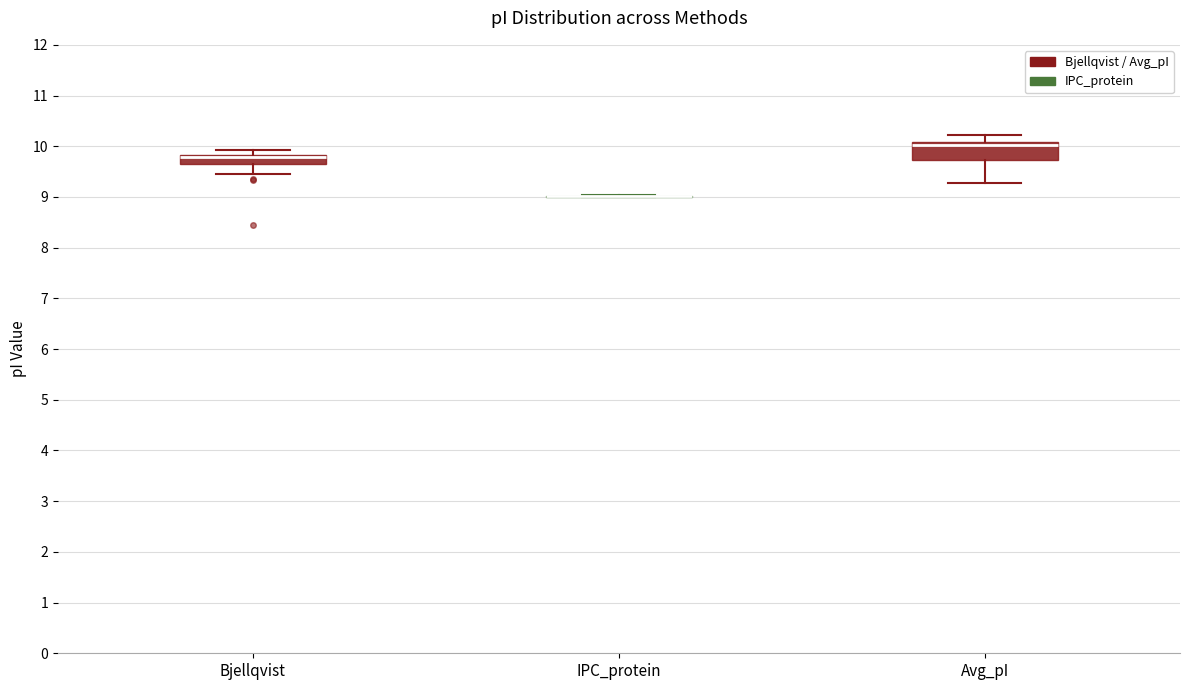

Reading left to right, read every box against the y-axis: the position of its median line, the range the box covers, and the ends of its whiskers. The values are not printed on the chart, so give them approximately, as read against the axis.

Bjellqvist: median 9.8 (drawn on the box's upper edge), box 9.6 to 9.8, whiskers 9.4 to 9.9
IPC_protein: box collapsed to a line at 9.0, whiskers 9.0 to 9.0
Avg_pI: median 10.0, box 9.7 to 10.1, whiskers 9.3 to 10.2